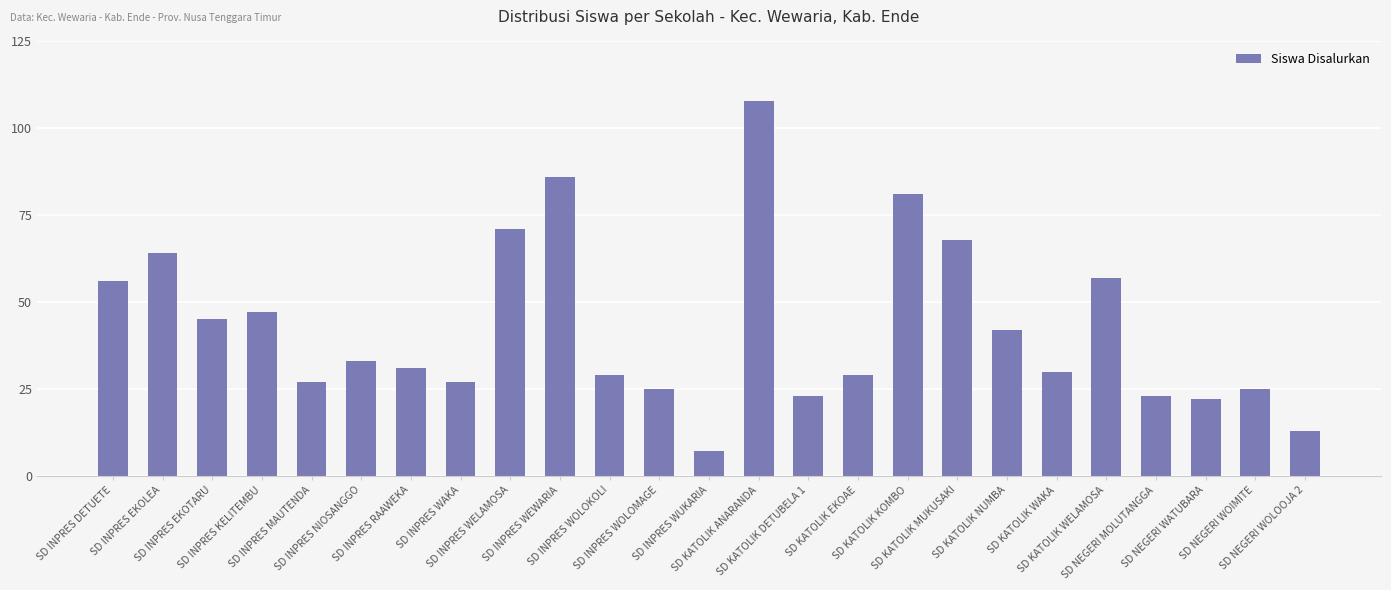

What is the greatest value displayed?

108